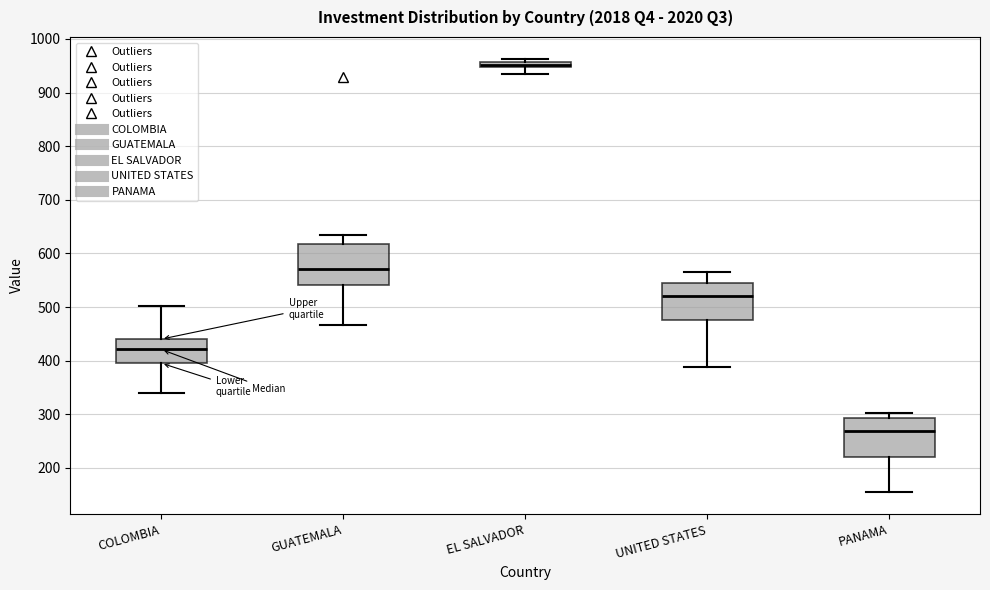

Where is the lower edge of the box for GUATEMALA on the y-axis? The values are not printed on the chart, so give them approximately, as read against the axis.

540